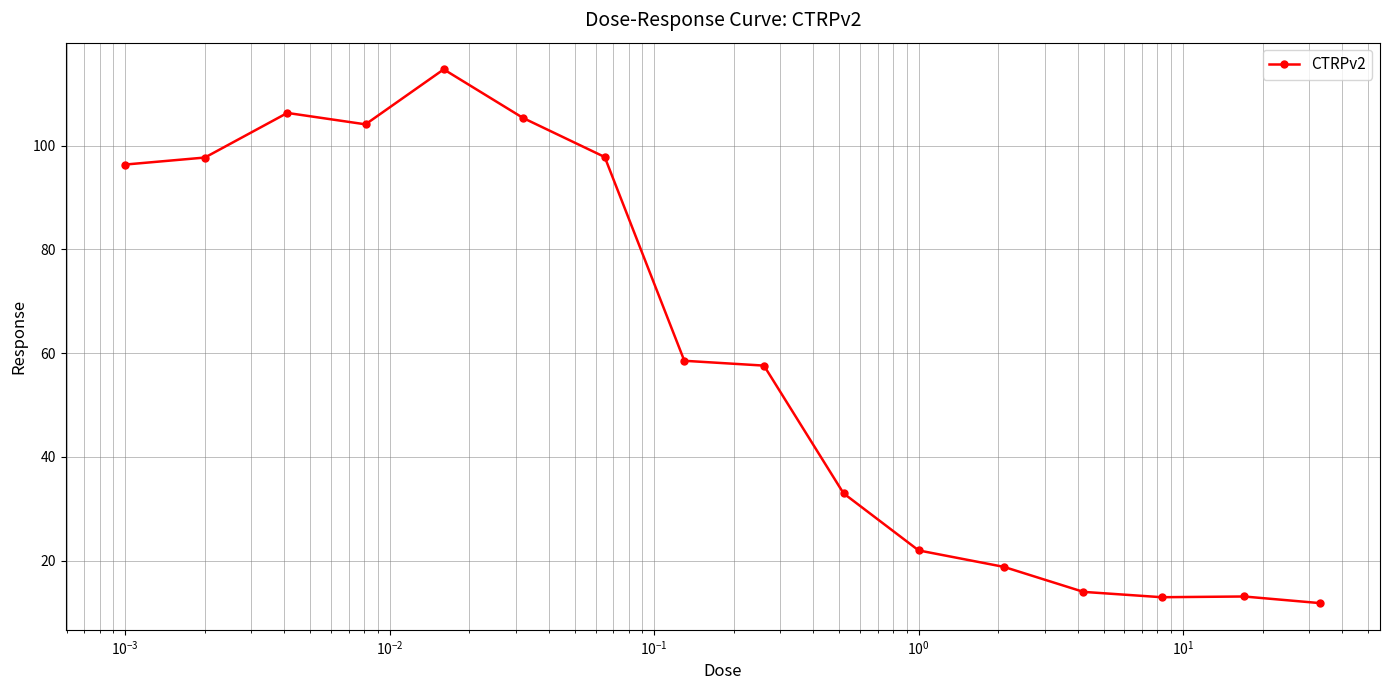

What is the minimum value shown in the chart?

11.8